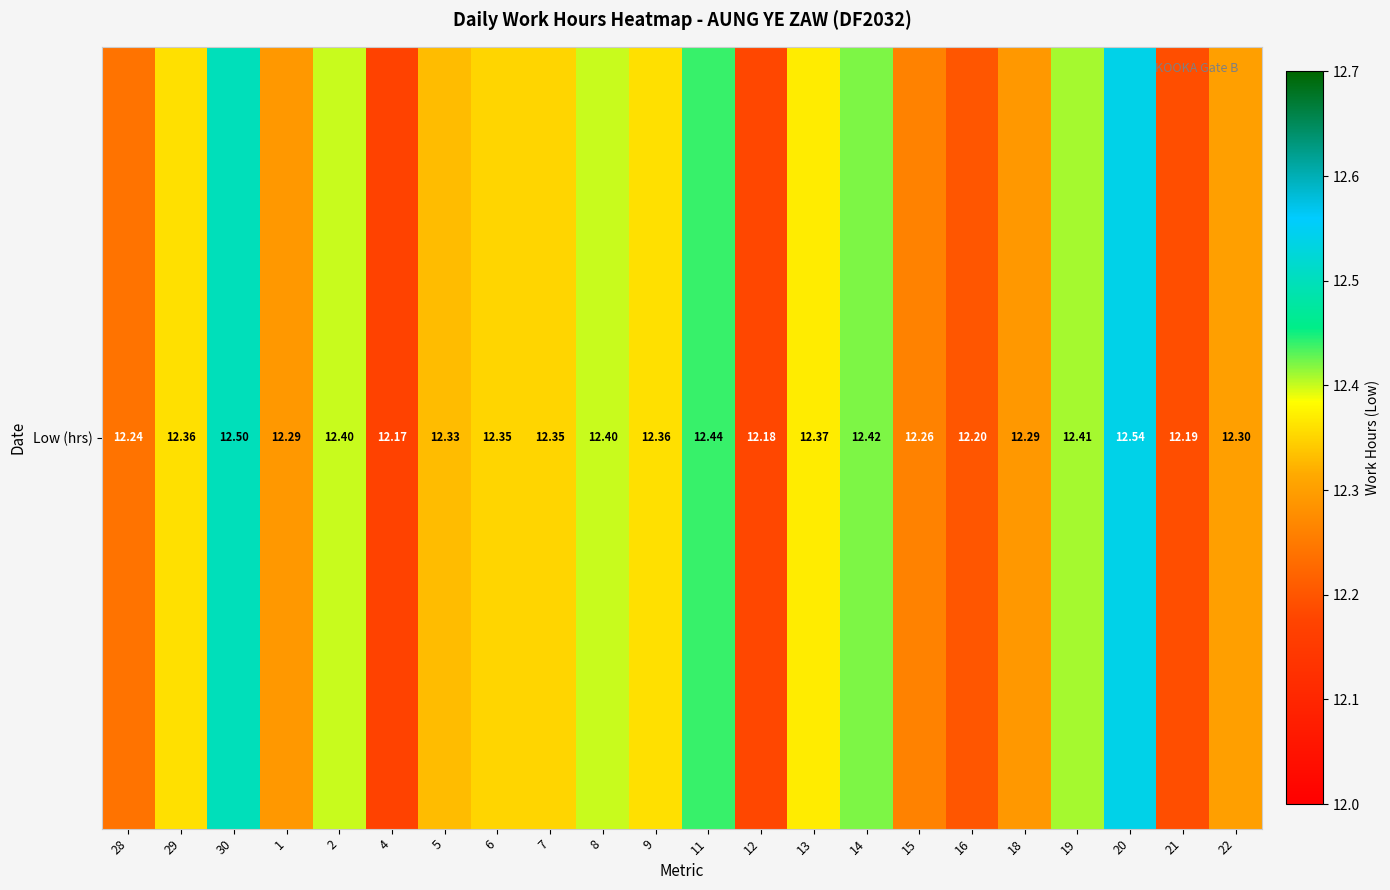

What is the average value?

12.3